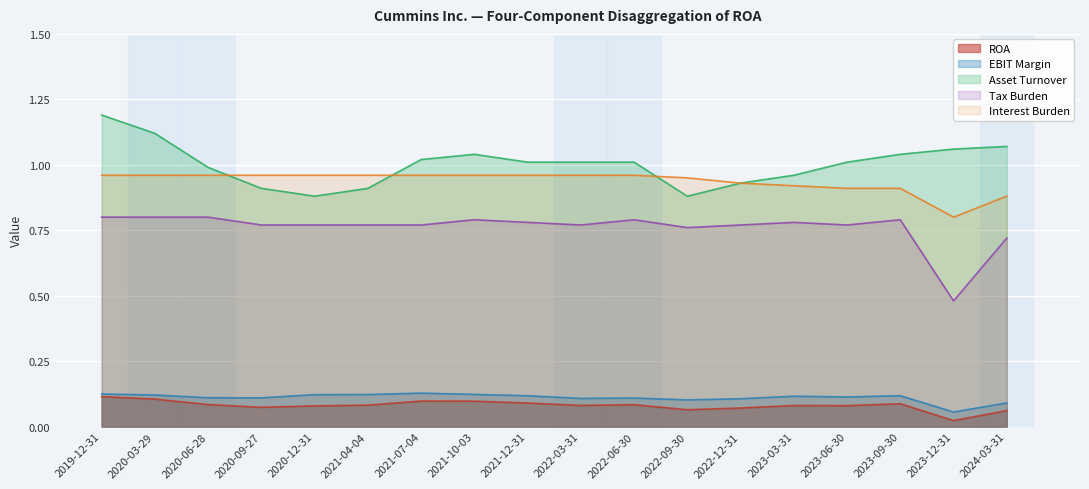

What position from the left is 2023-09-30?

16